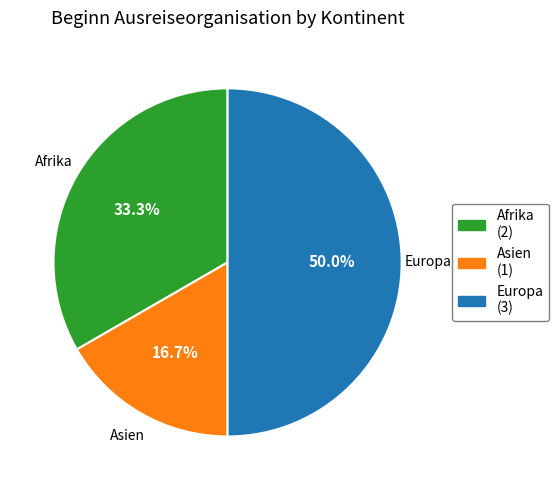

How many segments does this pie chart have?

3